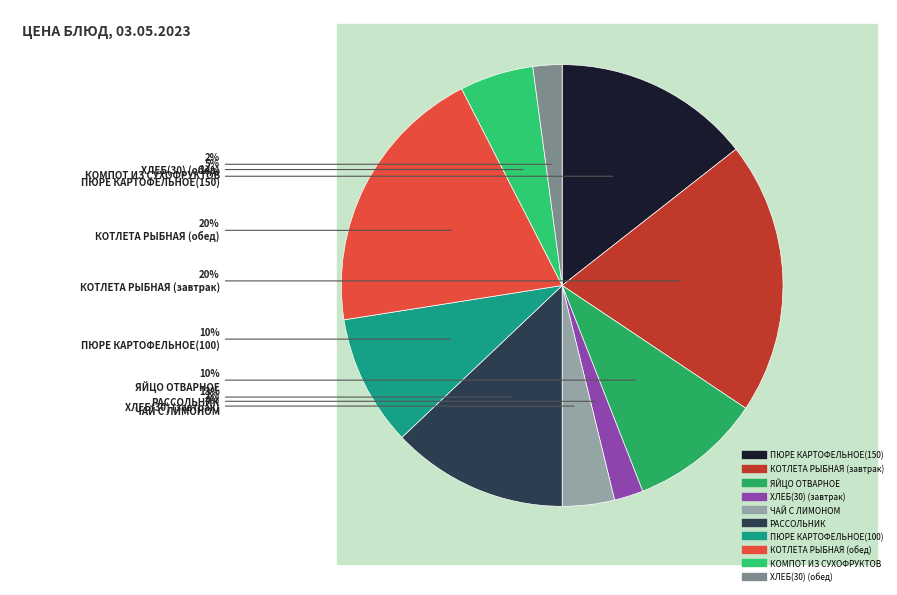

How many slices are in this pie chart?

10